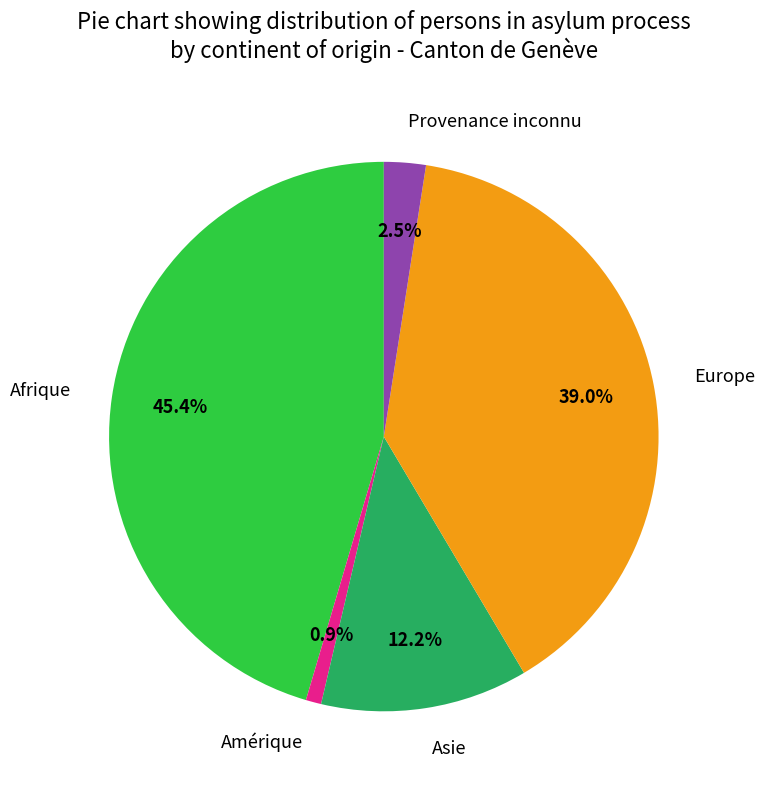

Is there any slice that represents more than half of the pie?

No